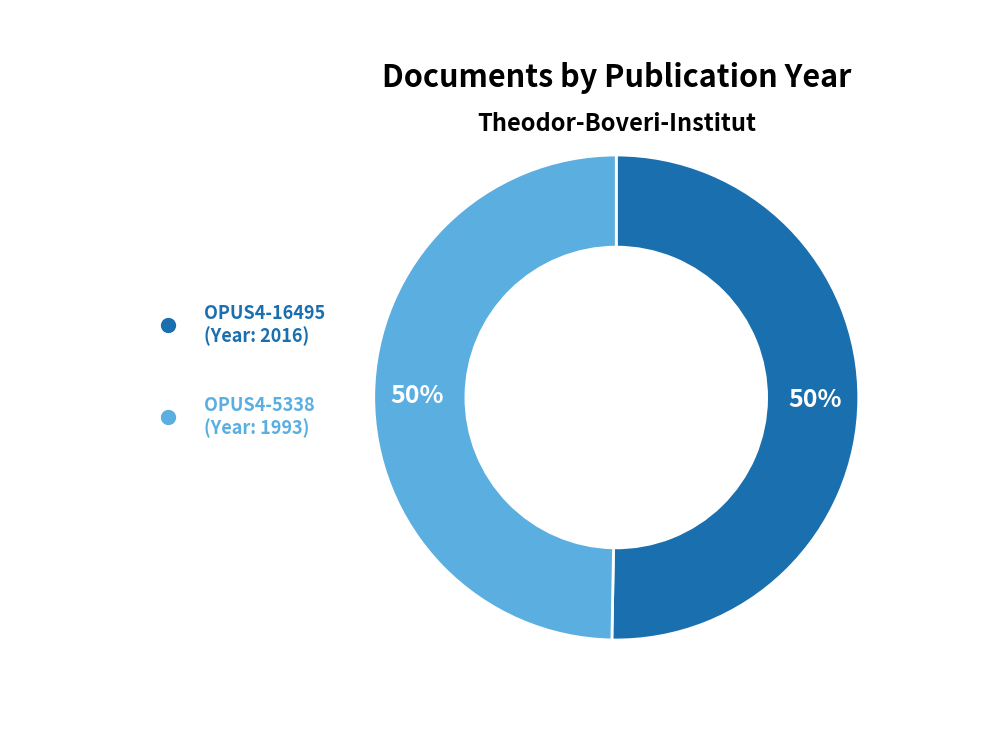

True or false: OPUS4-16495 accounts for 57% of the total.

False